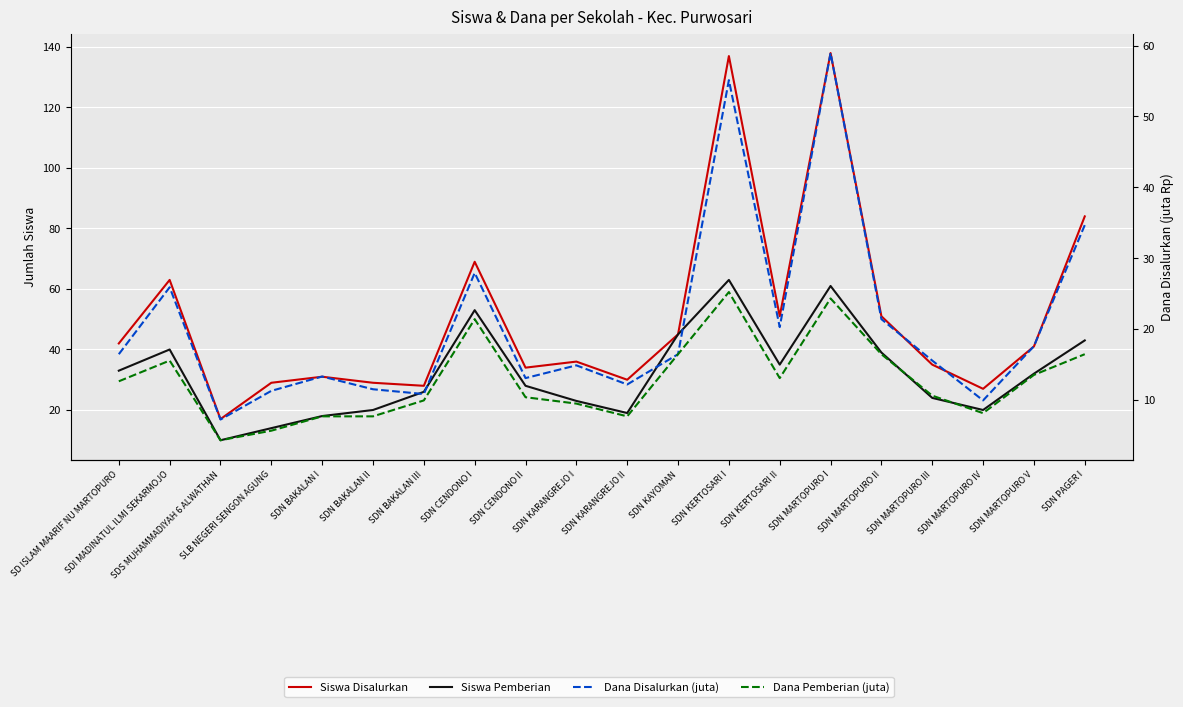

What is the sum of all Dana Disalurkan (juta) values?

414.0